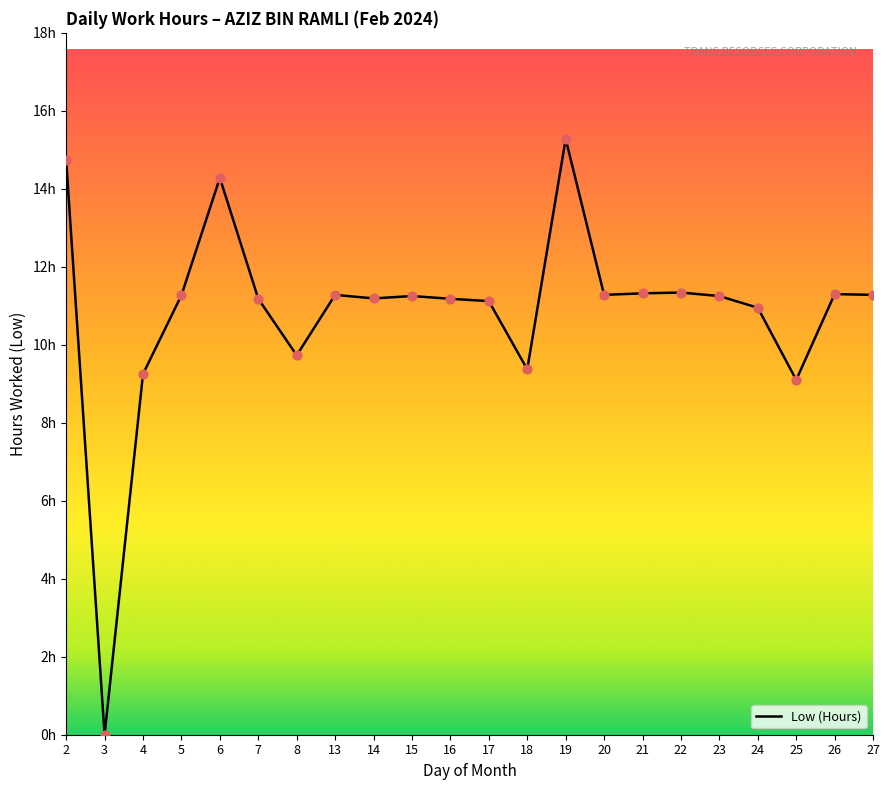

Approximately how many times larger is the value at 16 compared to 7?

1.0